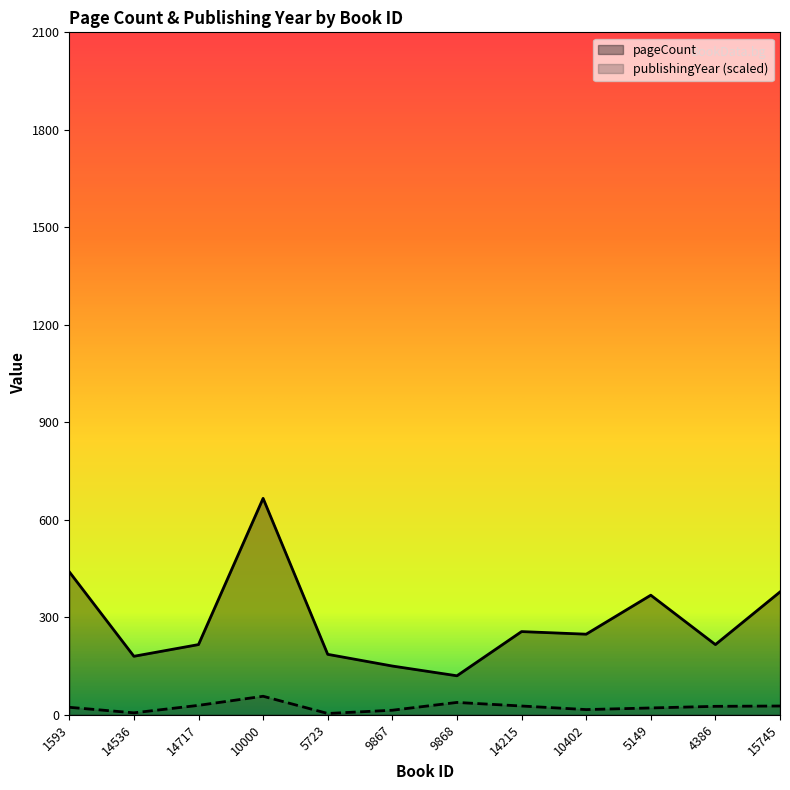

Reading left to right, what are all the values shown in this chart?

pageCount: 440	180	216	666	186	150	120	256	248	368	216	378
publishingYear: 23	6	29	57	4	14	38	27	16	21	26	27